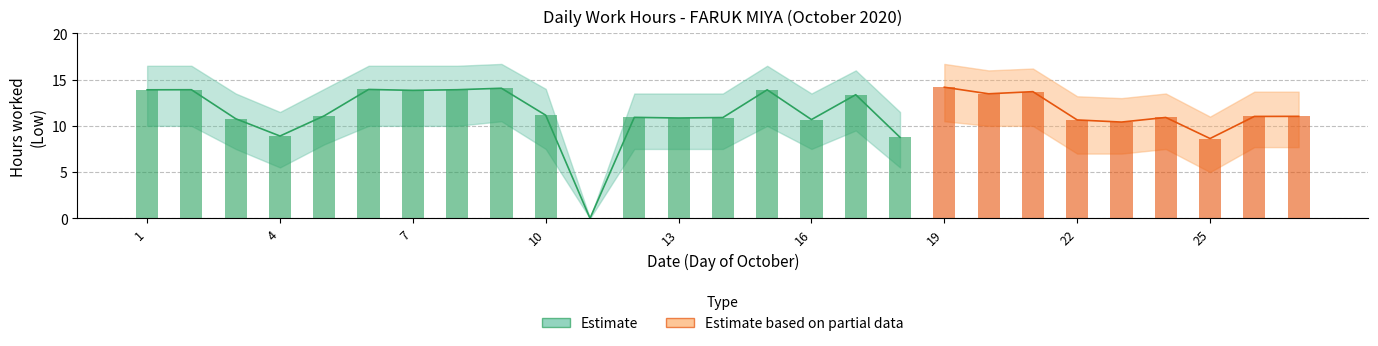

How many values in the Low Hours series exceed 11?

15